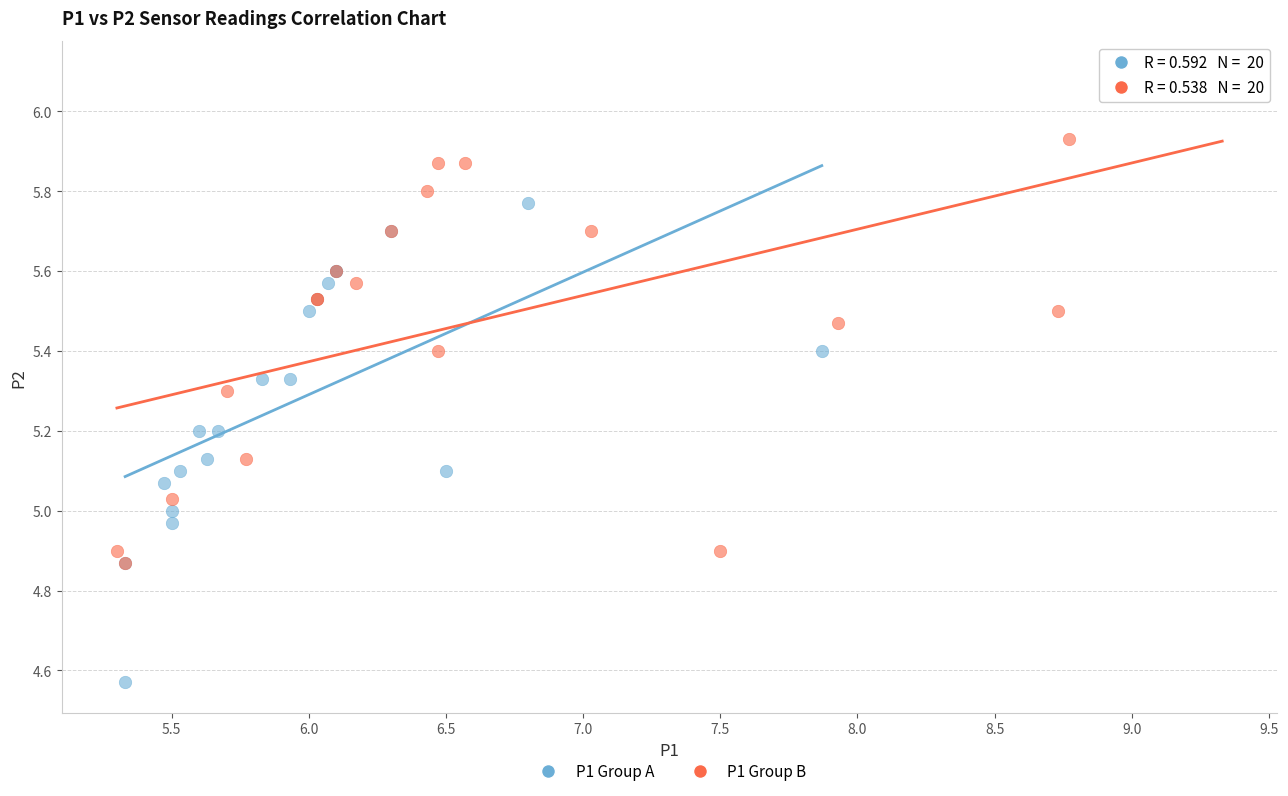

Which series reaches the minimum Y coordinate?

P1 Group A